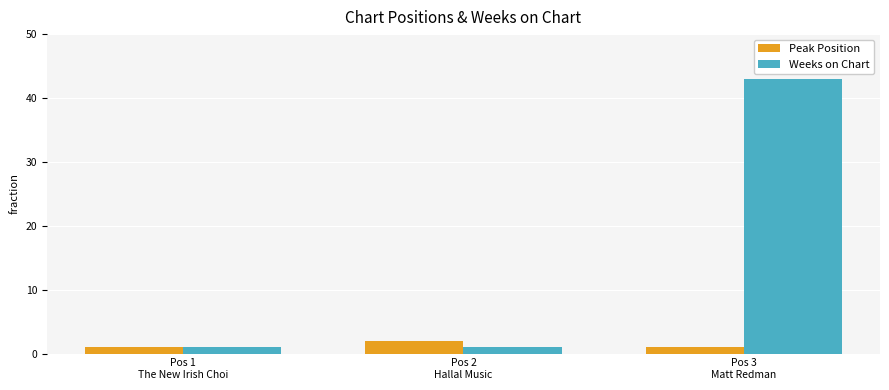

Reading left to right, list all the values displayed in this chart.

Peak Position: Pos 1
The New Irish Choi=1	Pos 2
Hallal Music=2	Pos 3
Matt Redman=1
Weeks on Chart: Pos 1
The New Irish Choi=1	Pos 2
Hallal Music=1	Pos 3
Matt Redman=43